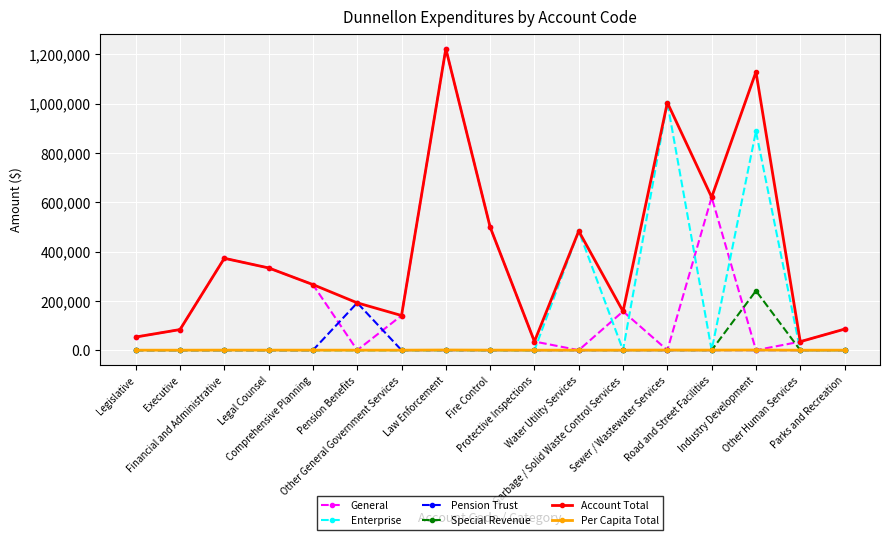

What is the maximum value shown in the chart?

1222656.0